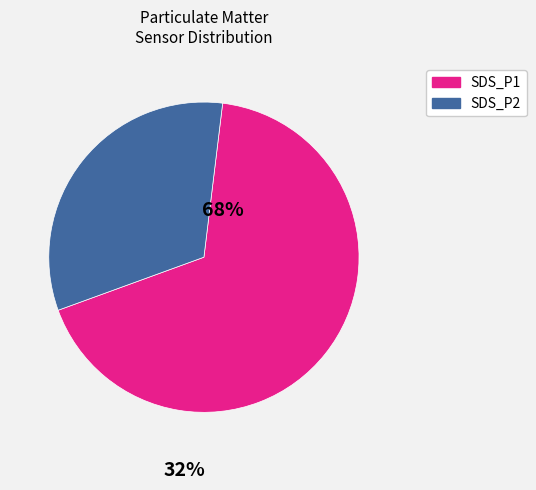

What is the smallest slice in the pie chart?

SDS_P2